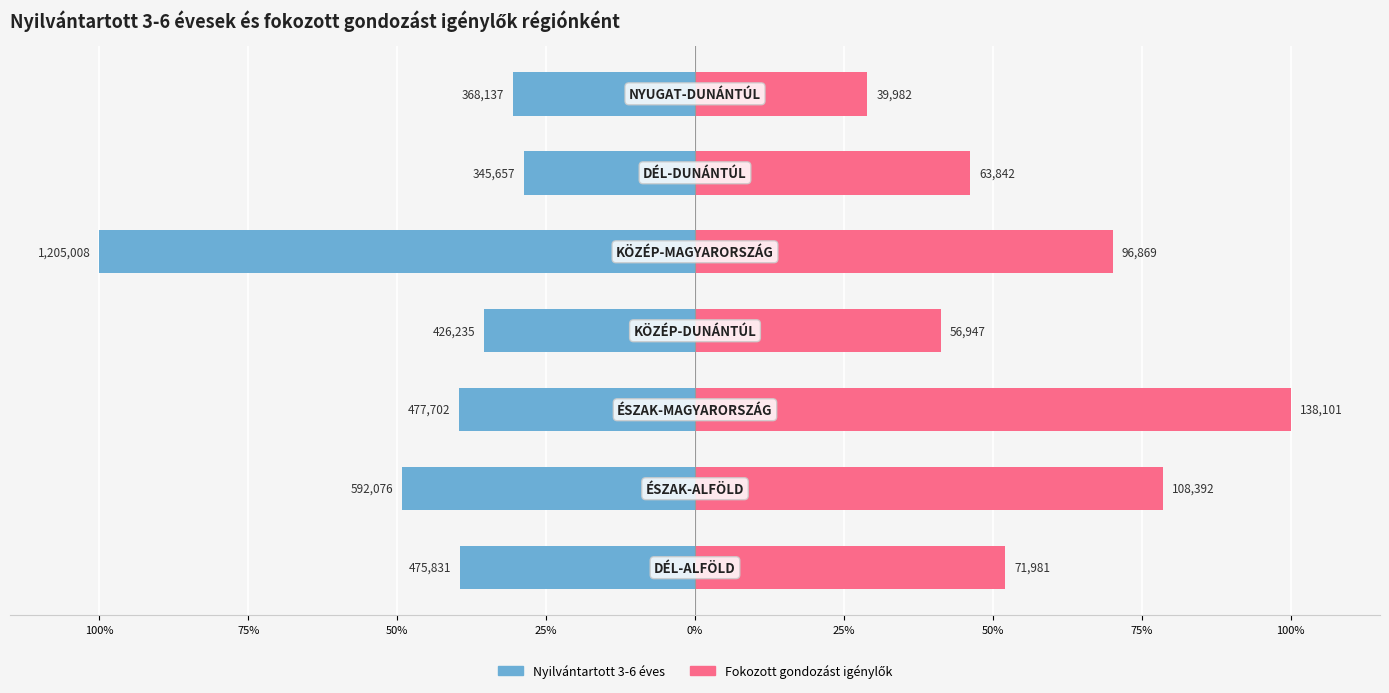

The Nyilvántartott 3-6 éves series shows -40.5 at 50%. True or false?

False